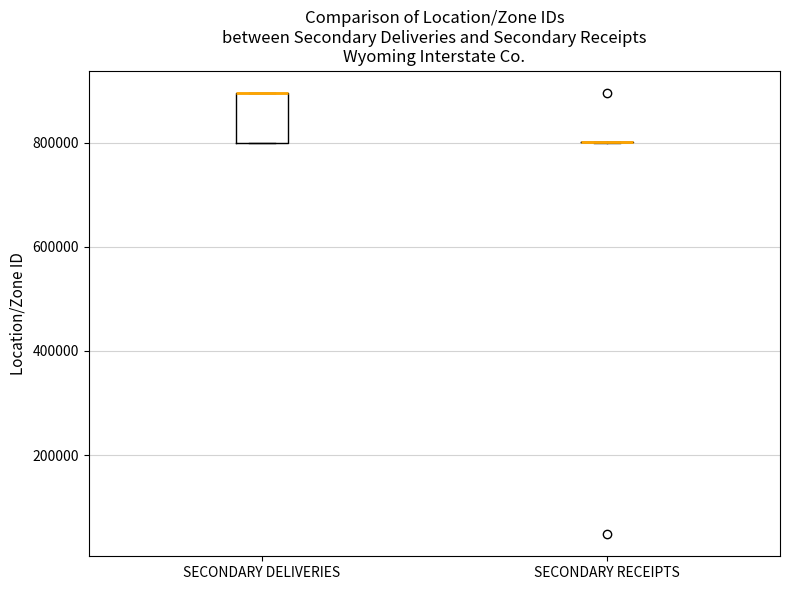

Reading left to right, transcribe this box plot: for each box, give where its median line is, the range the box spans, and where its two whiskers end, as read against the y-axis. The values are not printed on the chart, so give them approximately, as read against the axis.

SECONDARY DELIVERIES: median 900000 (drawn on the box's upper edge), box 800000 to 900000, whiskers 800000 to 900000
SECONDARY RECEIPTS: box collapsed to a line at 800000, whiskers 800000 to 800000